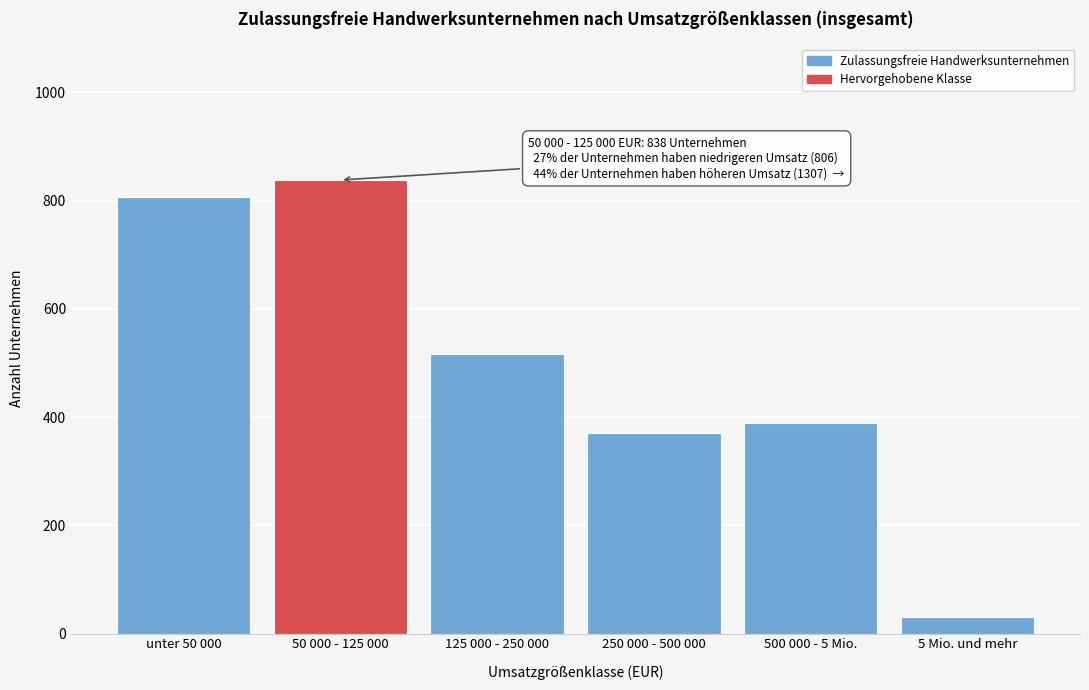

Reading right to left, list all the values displayed in this chart.

5 Mio. und mehr=30	500 000 - 5 Mio.=389	250 000 - 500 000=371	125 000 - 250 000=517	50 000 - 125 000=838	unter 50 000=806